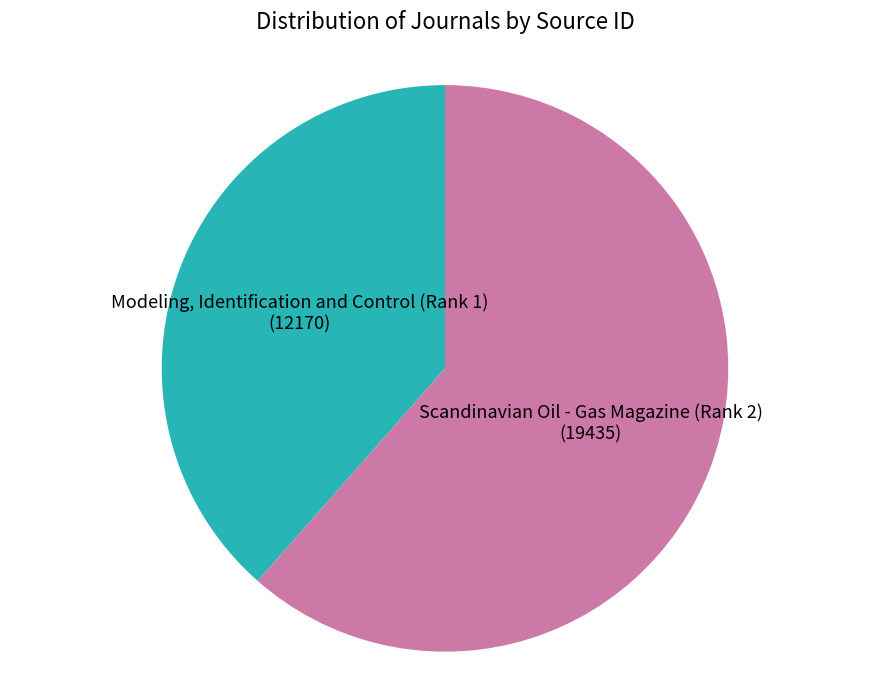

The Modeling, Identification and Control (Rank 1) slice represents 39% of the pie. True or false?

True